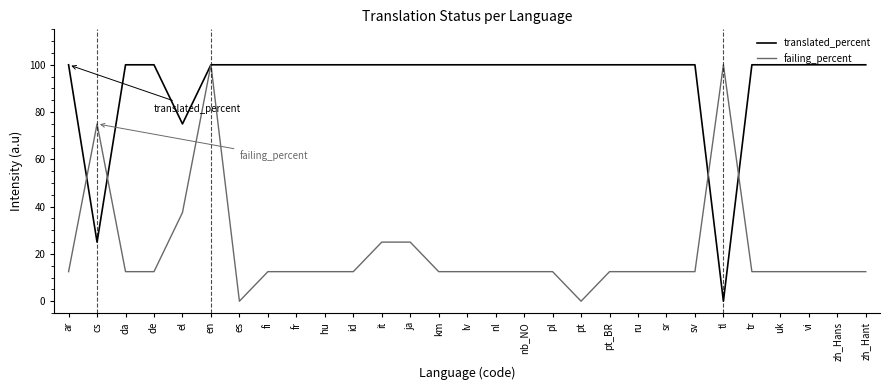

Is the value of failing_percent at cs greater than the value of translated_percent at km?

No